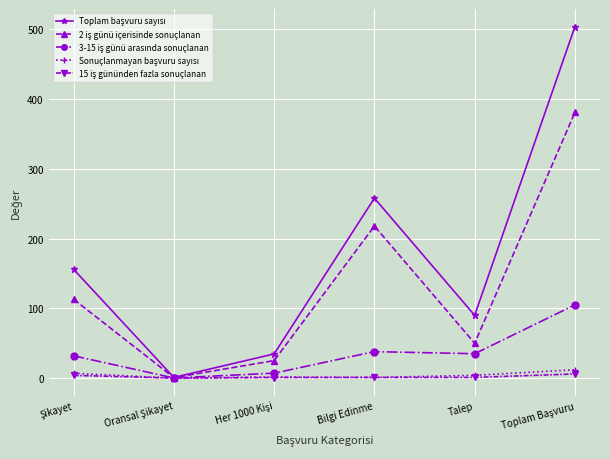

What is the label of the 3rd point from the right?

Bilgi Edinme